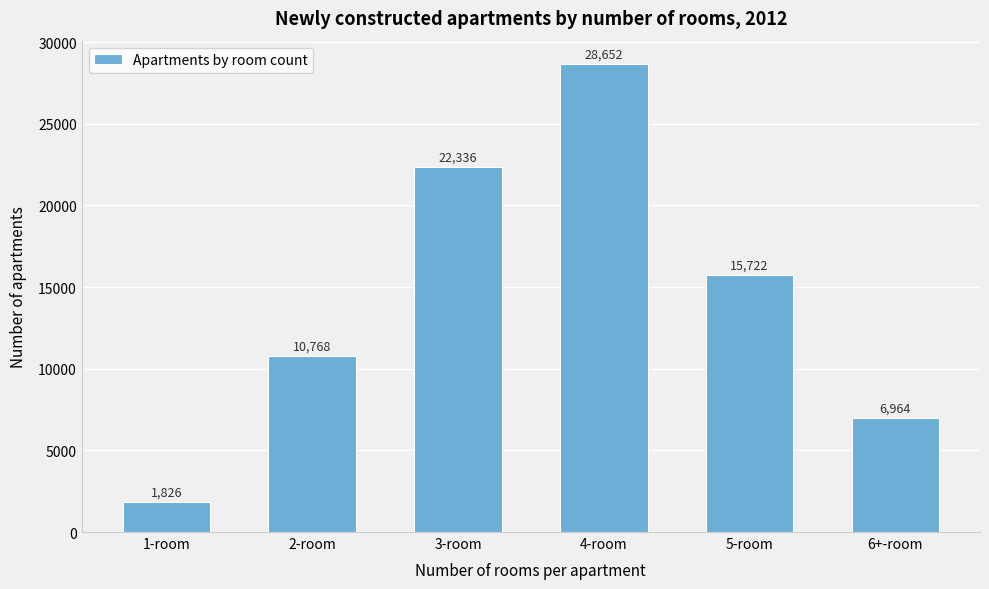

Reading left to right, list all the values displayed in this chart.

1-room=1826	2-room=10768	3-room=22336	4-room=28652	5-room=15722	6+-room=6964